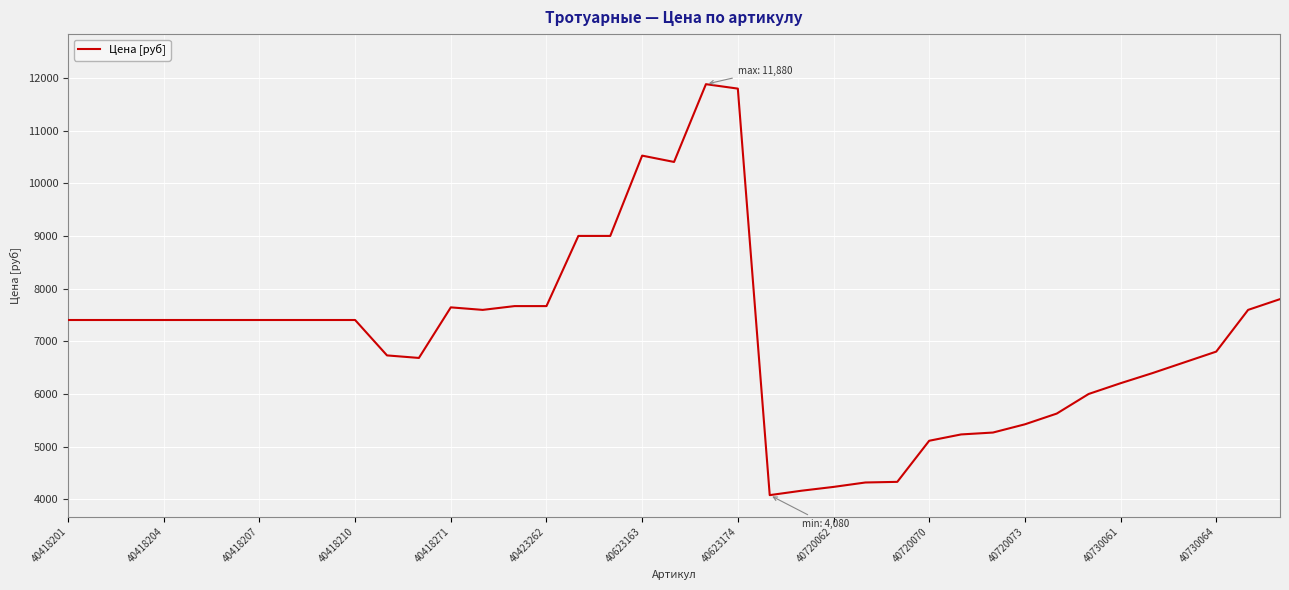

What is the difference between the maximum and minimum values?

7800